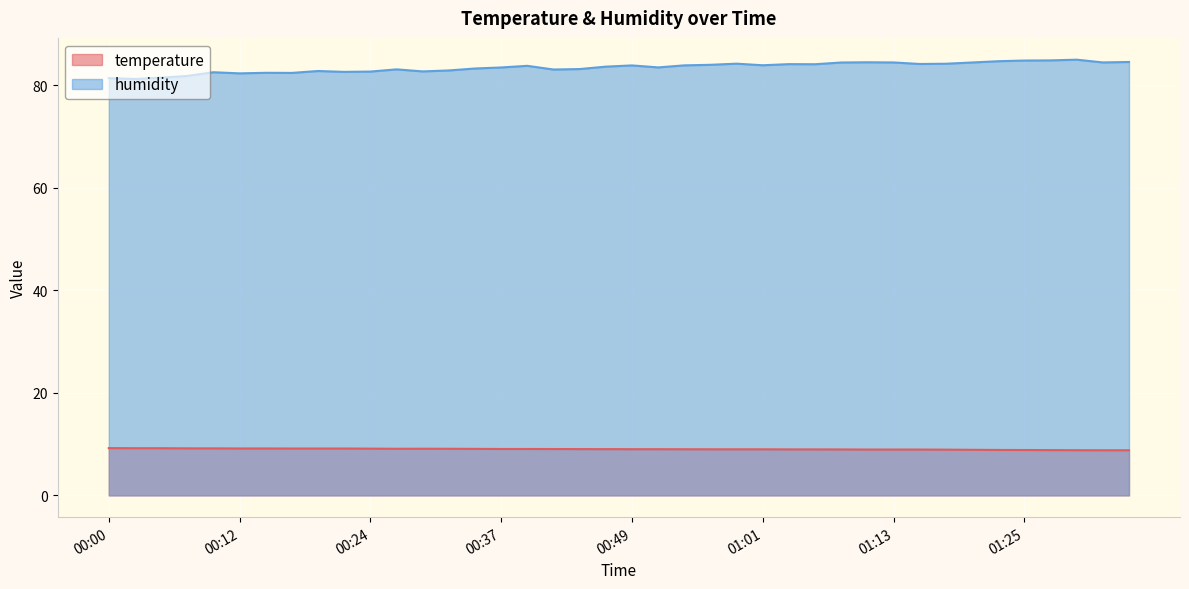

Between 00:02 and 00:37, which series saw the biggest shift?

humidity